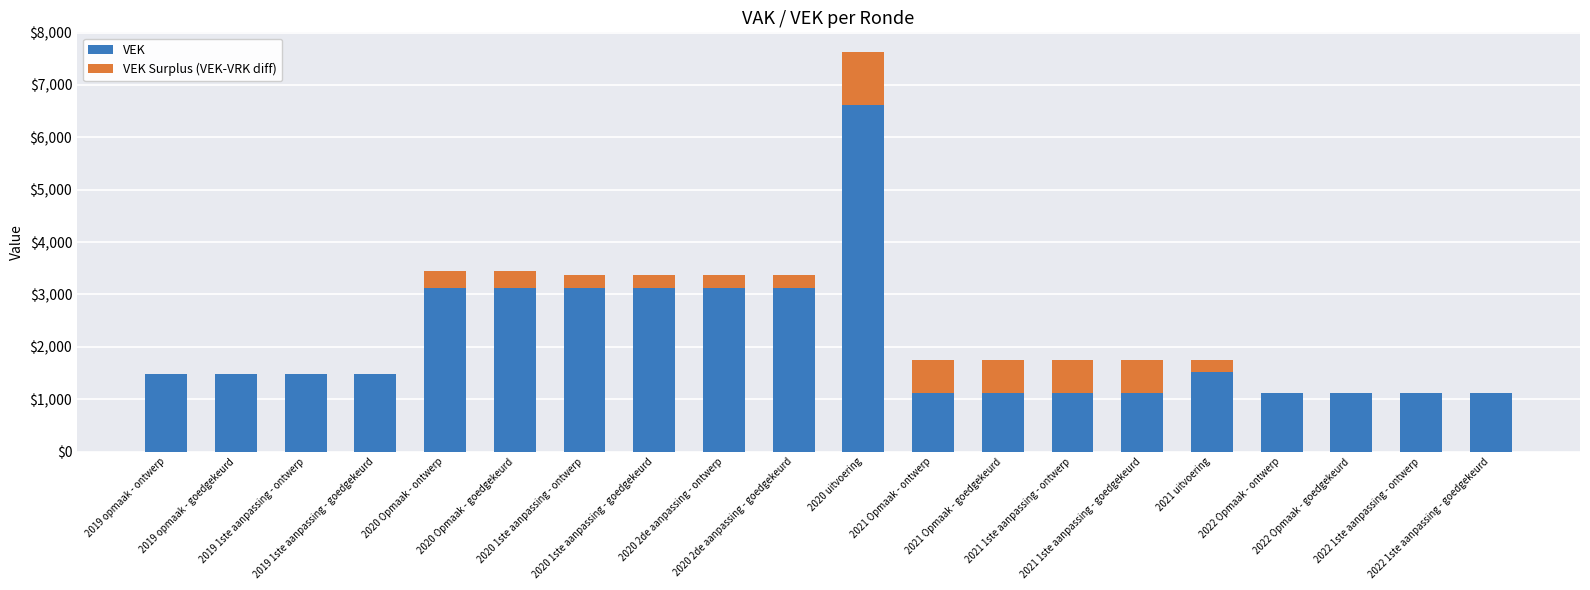

What is the highest value of the VEK series?

6617